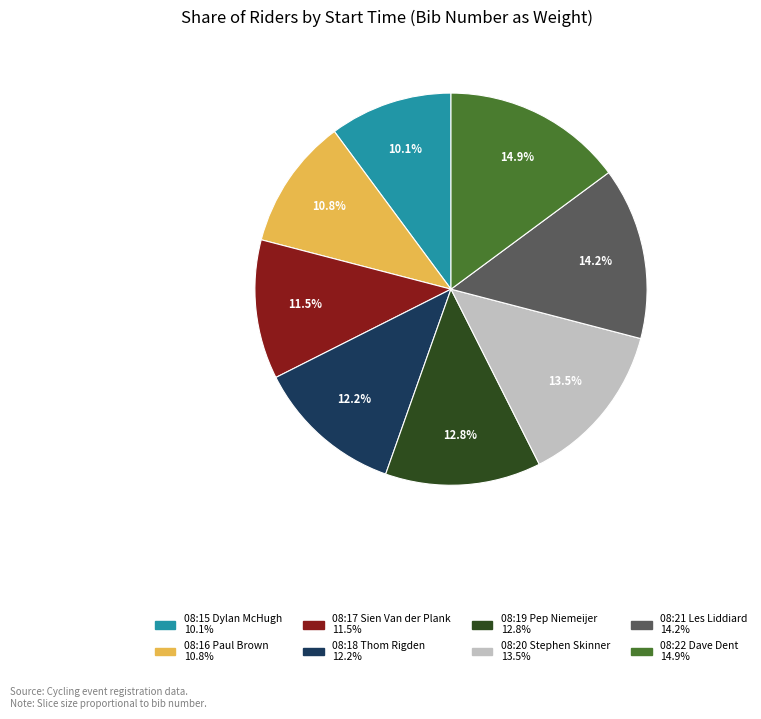

Count the number of slices in the pie.

8